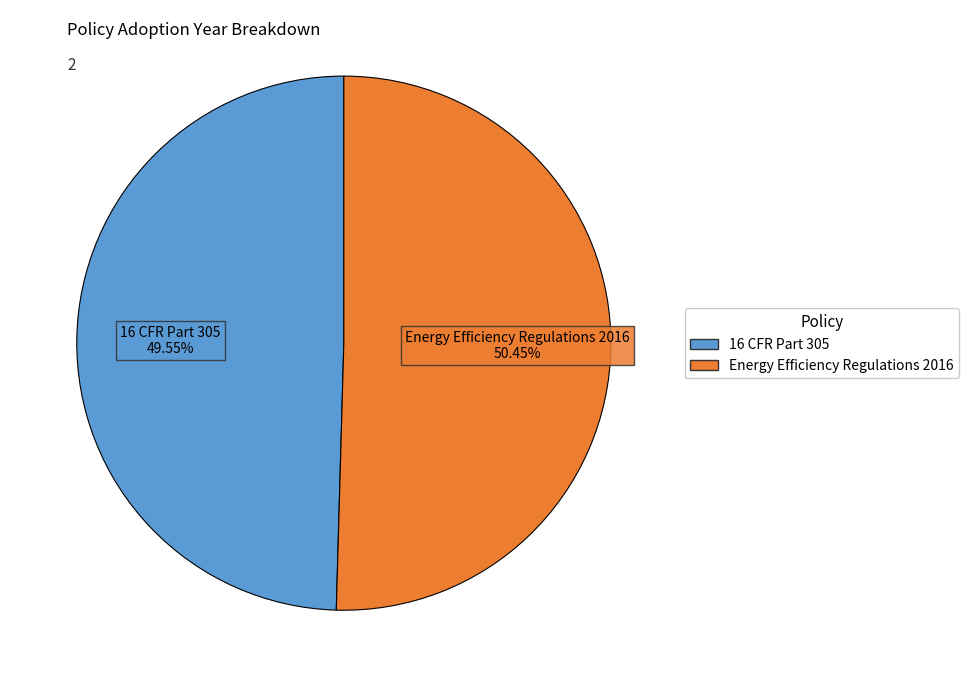

Rank the categories by value from lowest to highest.

16 CFR Part 305, Energy Efficiency Regulations 2016